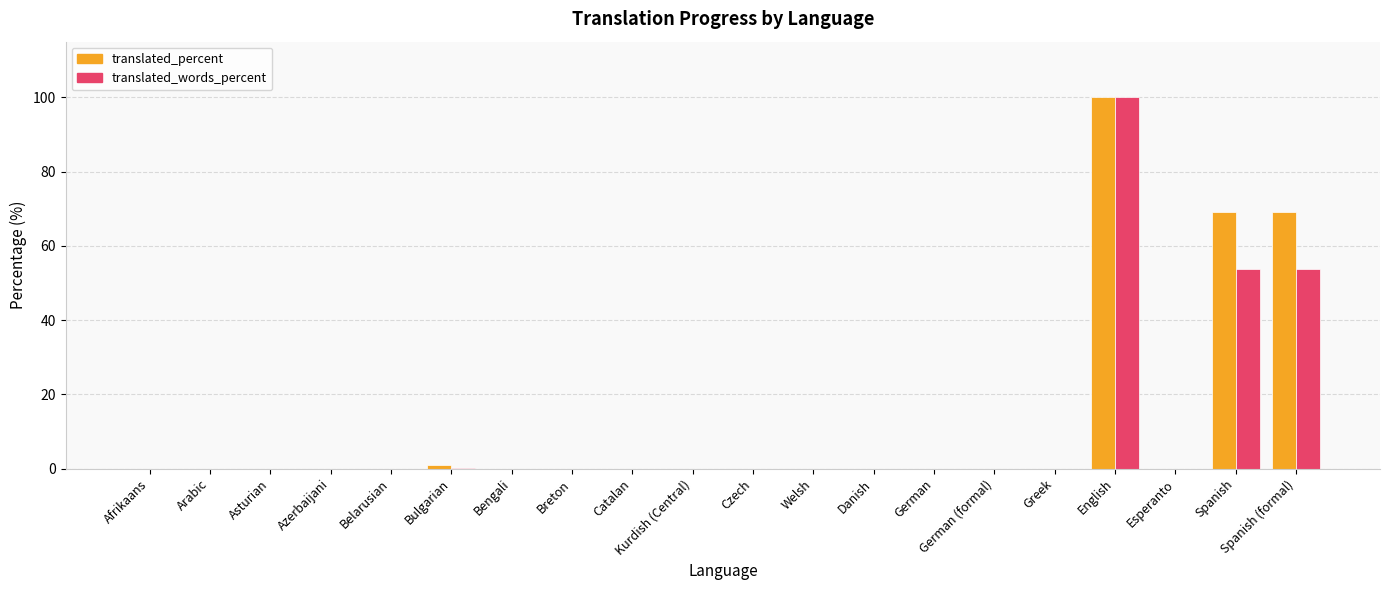

What are all the series names shown in the legend?

translated_percent, translated_words_percent